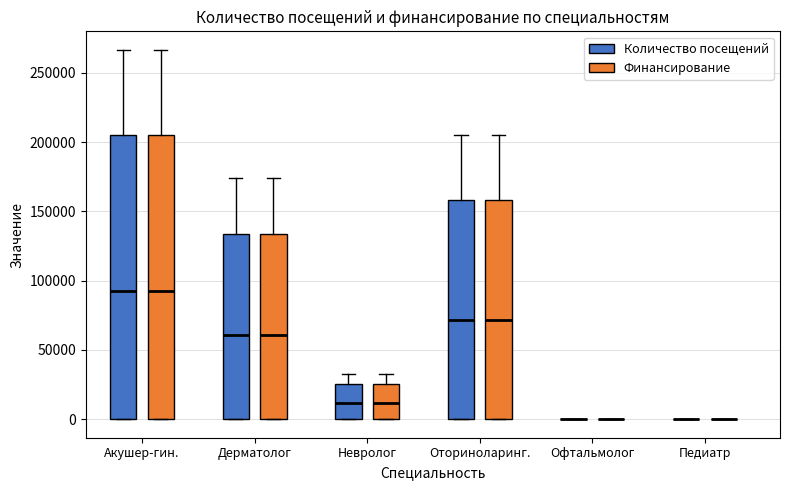

Reading left to right, read every box against the y-axis: the position of its median line, the range the box covers, and the ends of its whiskers. The values are not printed on the chart, so give them approximately, as read against the axis.

Акушер-гин. (Количество посещений): median 95000, box 0 to 205000, whiskers 0 to 265000
Акушер-гин. (Финансирование): median 95000, box 0 to 205000, whiskers 0 to 265000
Дерматолог (Количество посещений): median 60000, box 0 to 135000, whiskers 0 to 175000
Дерматолог (Финансирование): median 60000, box 0 to 135000, whiskers 0 to 175000
Невролог (Количество посещений): median 10000, box 0 to 25000, whiskers 0 to 35000
Невролог (Финансирование): median 10000, box 0 to 25000, whiskers 0 to 35000
Оториноларинг. (Количество посещений): median 70000, box 0 to 160000, whiskers 0 to 205000
Оториноларинг. (Финансирование): median 70000, box 0 to 160000, whiskers 0 to 205000
Офтальмолог (Количество посещений): box collapsed to a line at 0, whiskers 0 to 0
Офтальмолог (Финансирование): box collapsed to a line at 0, whiskers 0 to 0
Педиатр (Количество посещений): box collapsed to a line at 0, whiskers 0 to 0
Педиатр (Финансирование): box collapsed to a line at 0, whiskers 0 to 0